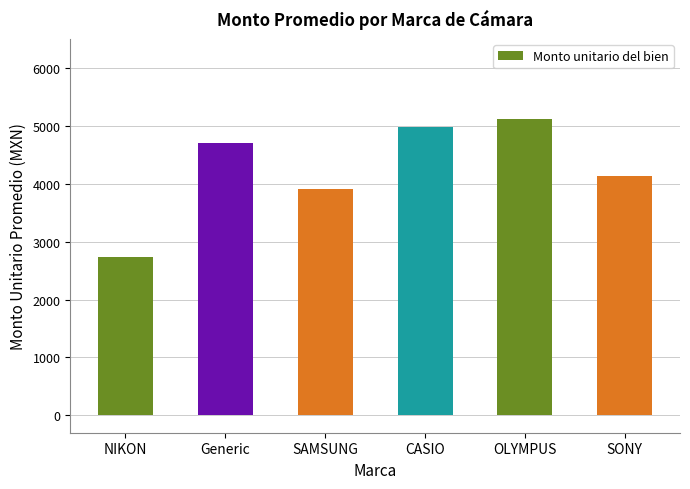

Between CASIO and SONY, which is larger?

CASIO